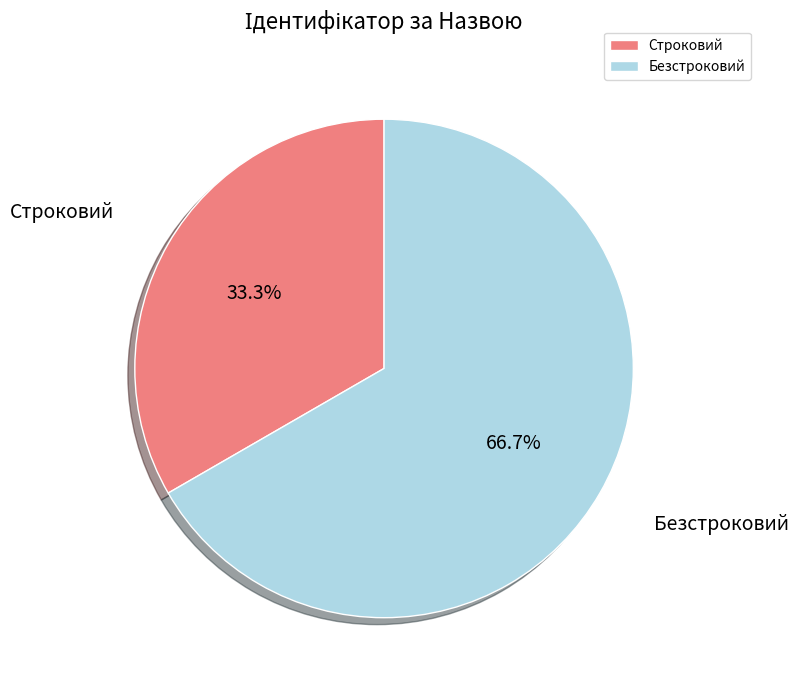

Which category has the biggest portion of the pie?

Безстроковий